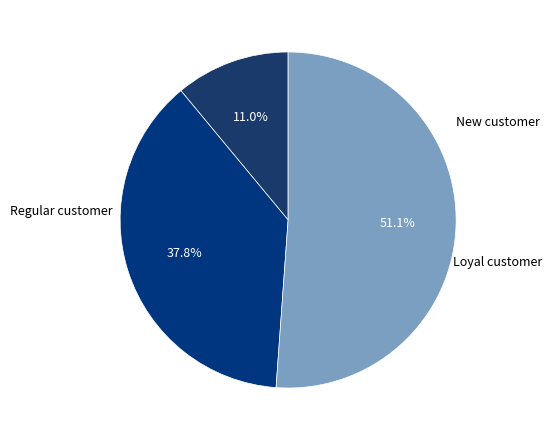

How many slices are in this pie chart?

3